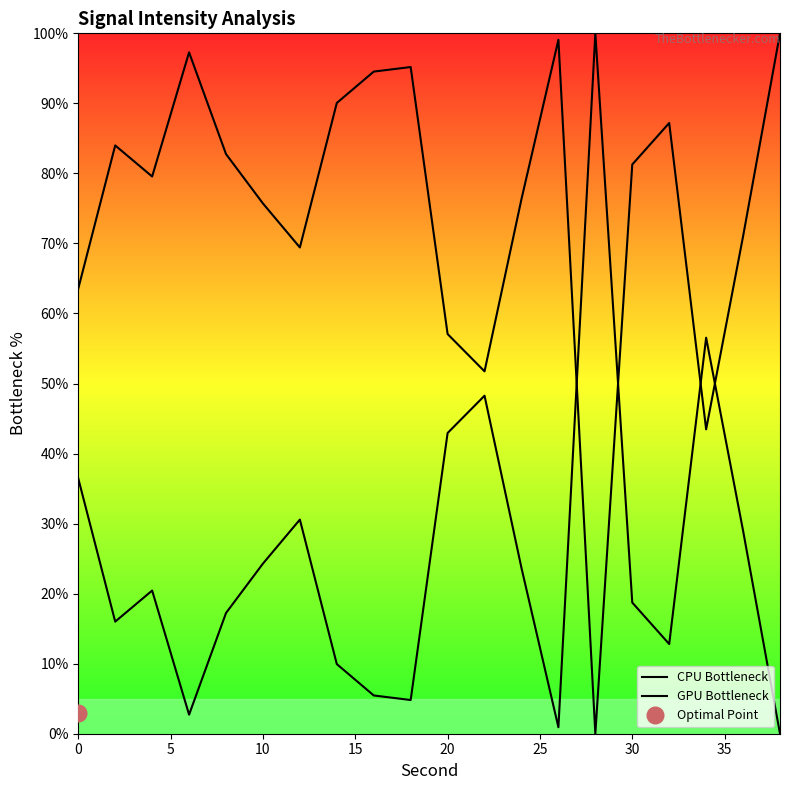

Reading right to left, list all the values displayed in this chart.

CPU Bottleneck: 0.0	29.0	56.5	12.8	18.7	100.0	0.9	23.7	48.3	42.9	4.8	5.5	9.9	30.6	24.3	17.2	2.7	20.4	16.0	36.4
GPU Bottleneck: 100.0	71.0	43.5	87.2	81.3	0.0	99.1	76.3	51.7	57.1	95.2	94.5	90.1	69.4	75.7	82.8	97.3	79.6	84.0	63.6